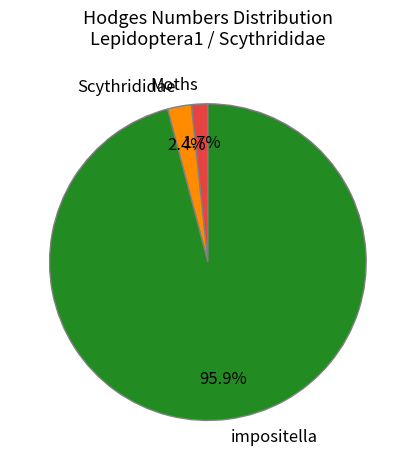

What is the smallest slice in the pie chart?

Moths